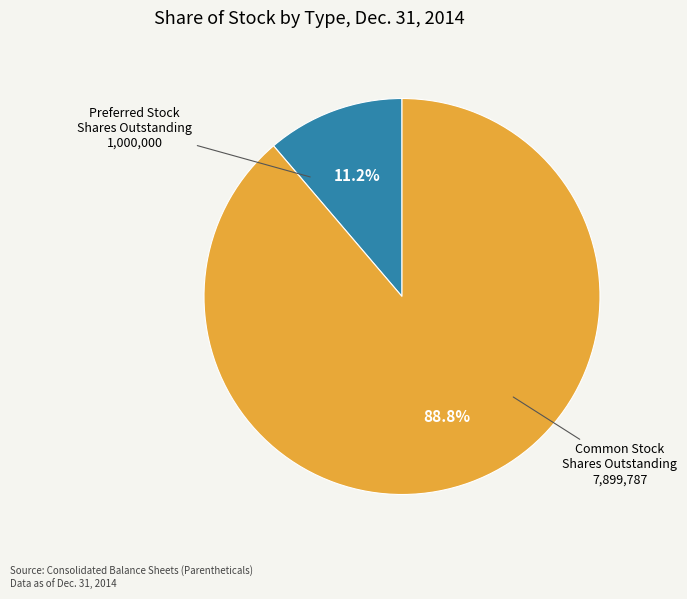

What is the total percentage of Common Stock Shares Outstanding and Preferred Stock Shares Outstanding?

100.0%